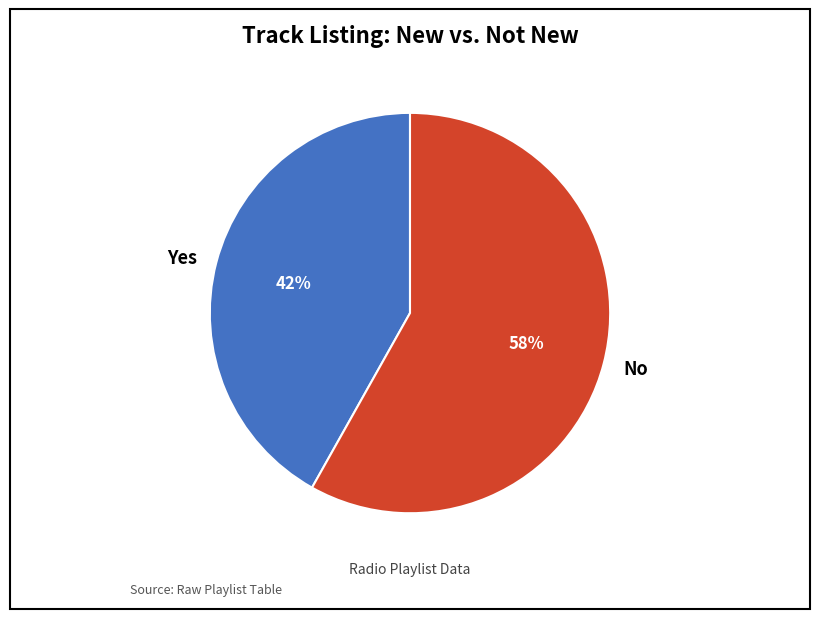

To the nearest percent, what percentage of the pie is No?

58%